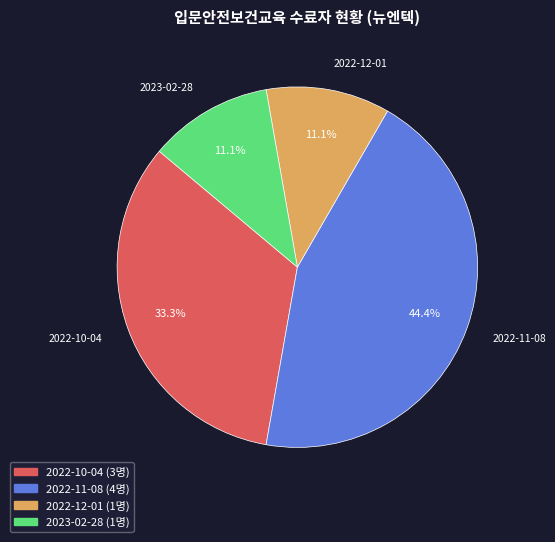

Is 2022-12-01 the majority of the pie?

No